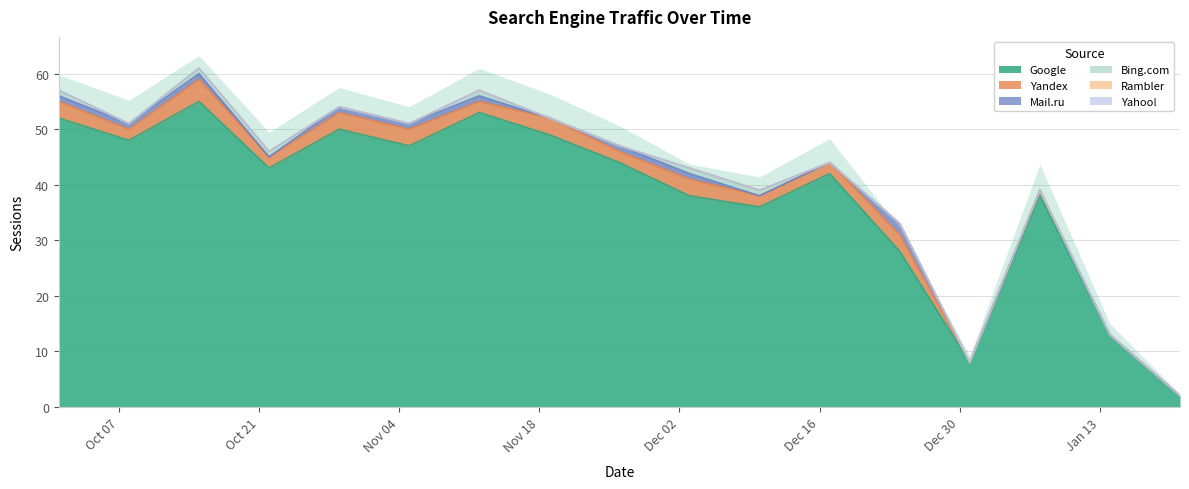

Which series changed the most between 2019-10-15 and 2019-11-26?

Google